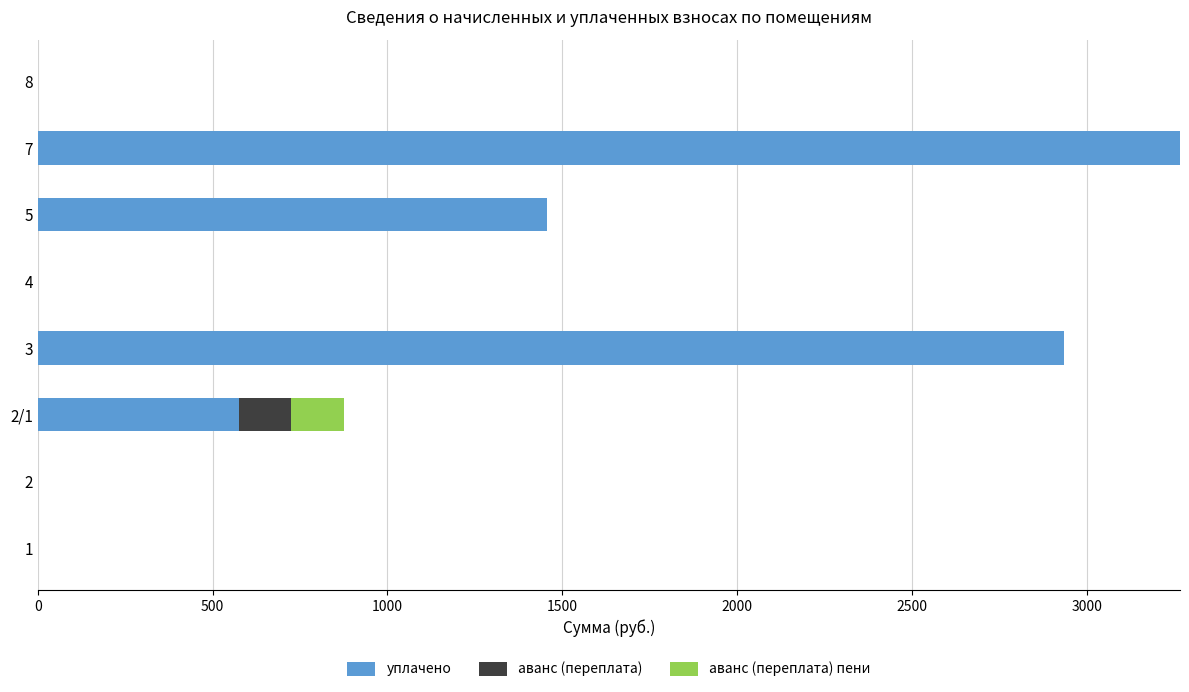

At which category is the sum across all series the highest?

7